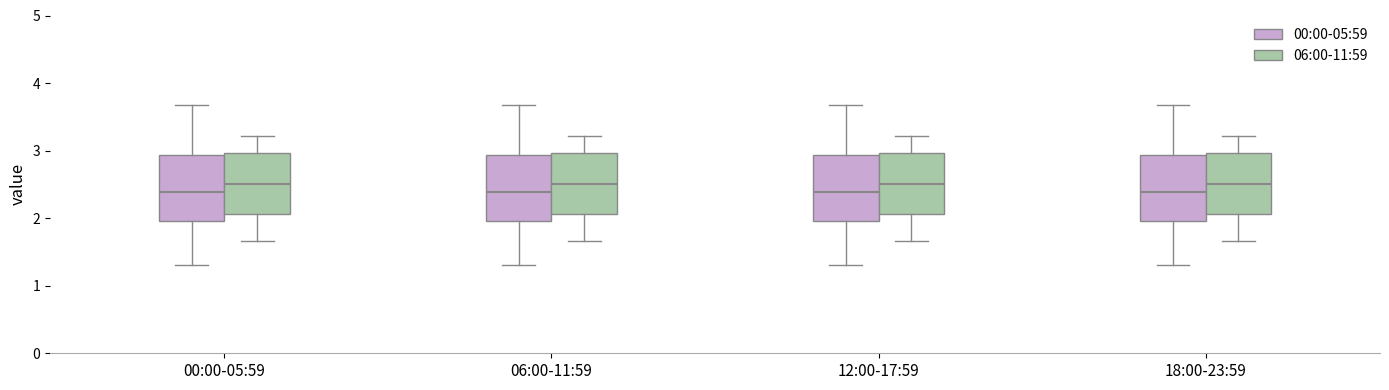

Reading left to right, transcribe this box plot: for each box, give where its median line is, the range the box spans, and where its two whiskers end, as read against the y-axis. The values are not printed on the chart, so give them approximately, as read against the axis.

00:00-05:59 (00:00-05:59): median 2.4, box 2.0 to 2.9, whiskers 1.3 to 3.7
00:00-05:59 (06:00-11:59): median 2.5, box 2.1 to 3.0, whiskers 1.7 to 3.2
06:00-11:59 (00:00-05:59): median 2.4, box 2.0 to 2.9, whiskers 1.3 to 3.7
06:00-11:59 (06:00-11:59): median 2.5, box 2.1 to 3.0, whiskers 1.7 to 3.2
12:00-17:59 (00:00-05:59): median 2.4, box 2.0 to 2.9, whiskers 1.3 to 3.7
12:00-17:59 (06:00-11:59): median 2.5, box 2.1 to 3.0, whiskers 1.7 to 3.2
18:00-23:59 (00:00-05:59): median 2.4, box 2.0 to 2.9, whiskers 1.3 to 3.7
18:00-23:59 (06:00-11:59): median 2.5, box 2.1 to 3.0, whiskers 1.7 to 3.2